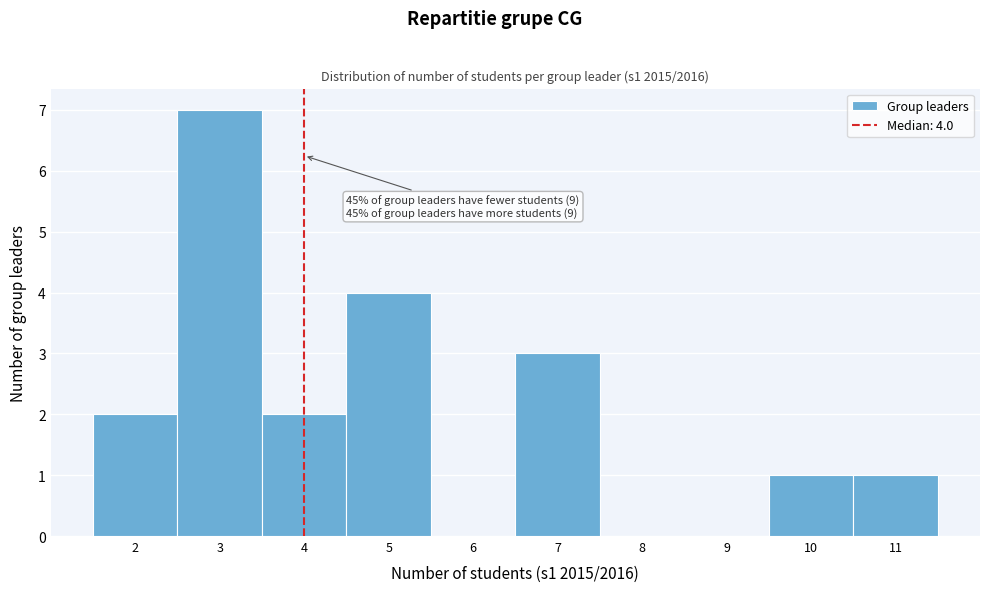

Over which range of the x-axis is the bar tallest?

2.5 to 3.5